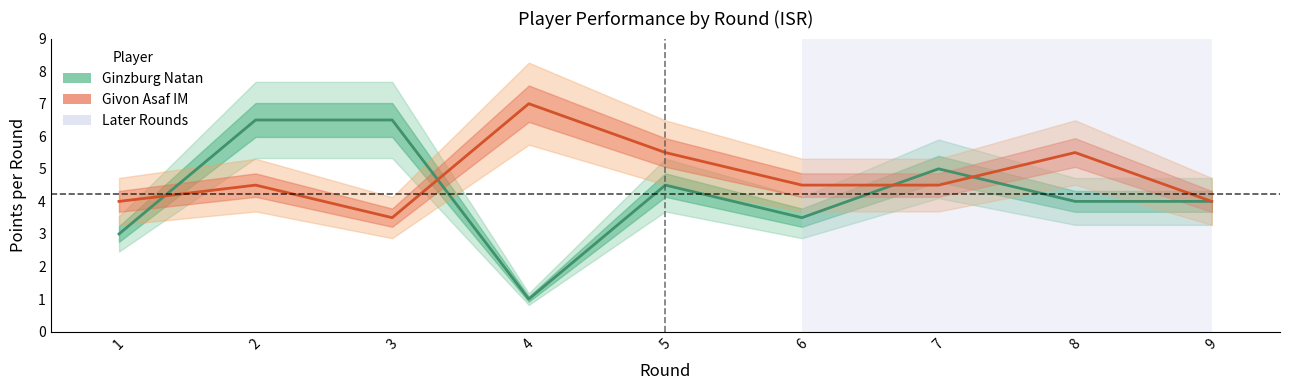

In Givon Points, how many points are higher than both neighbors (excluding endpoints)?

3